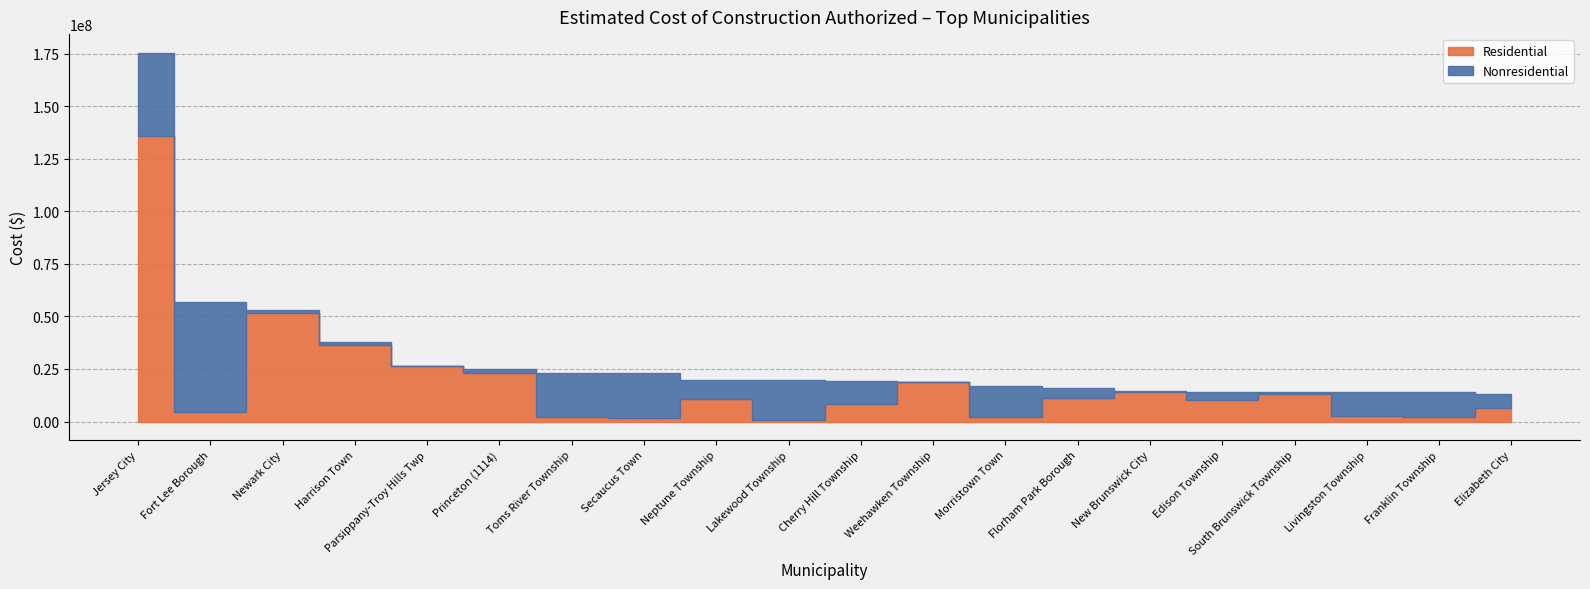

Reading left to right, transcribe all the data shown in this chart.

Residential: 135571000	4673794	51786284	36553339	26544356	22933088	1998731	1574785	10929869	855922	8229956	18845016	1998357	11002550	14048780	10415552	13200632	2710585	2096112	6509858
Nonresidential: 39914865	52024030	1032706	1363152	15001	1935869	21115500	21308518	8947379	18689761	11087926	22500	15122237	4700376	593665	3733064	878317	11201409	11709297	6489150